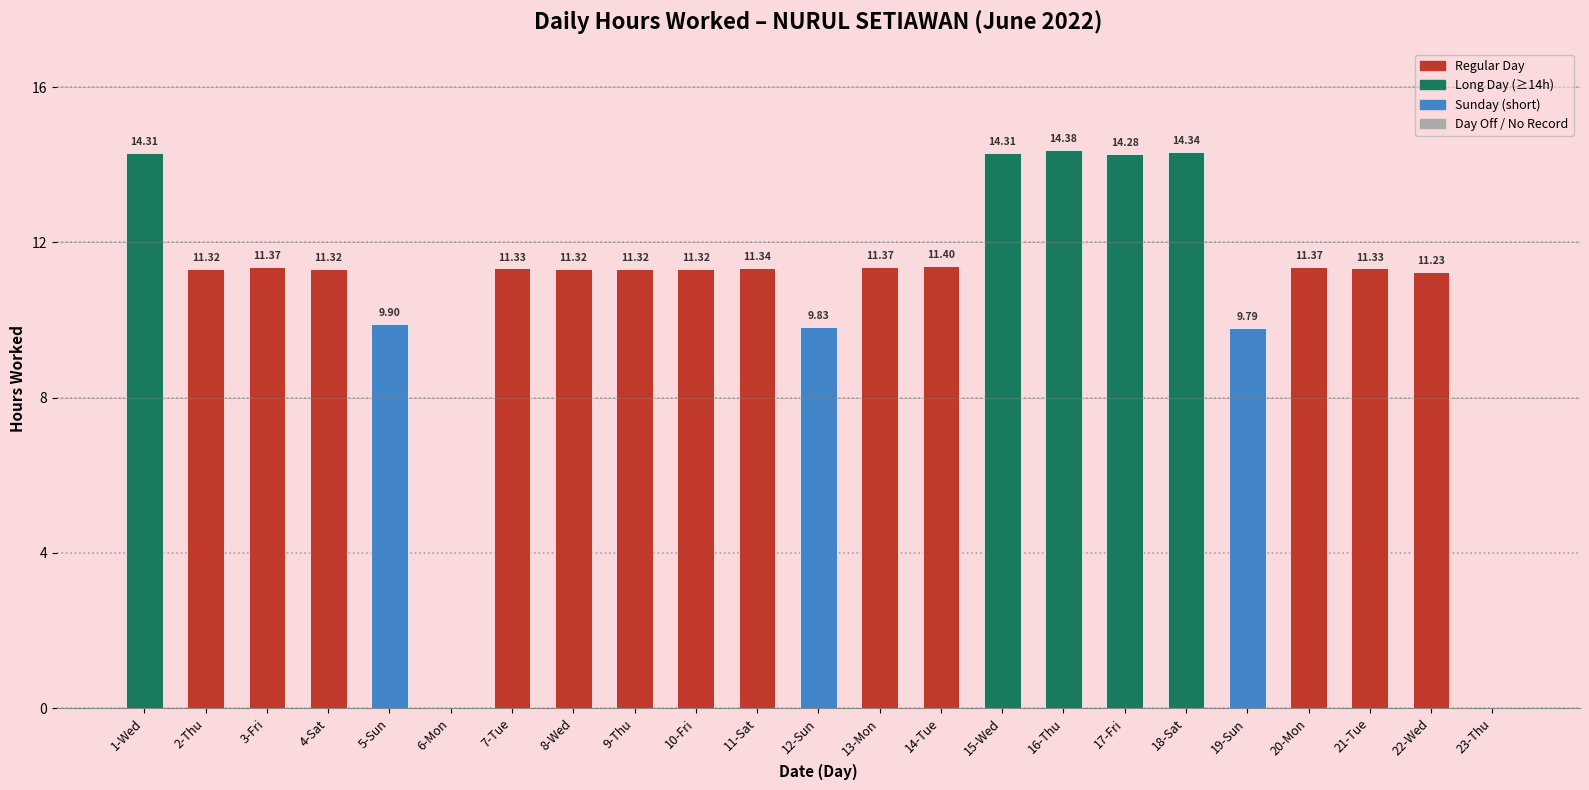

Reading left to right, what are all the values shown in this chart?

14.3	11.3	11.4	11.3	9.9	0.0	11.3	11.3	11.3	11.3	11.3	9.8	11.4	11.4	14.3	14.4	14.3	14.3	9.8	11.4	11.3	11.2	0.0